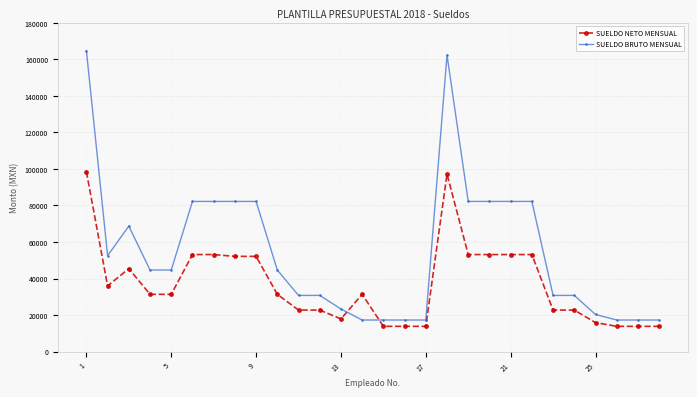

What is the maximum value shown in the chart?

164728.0